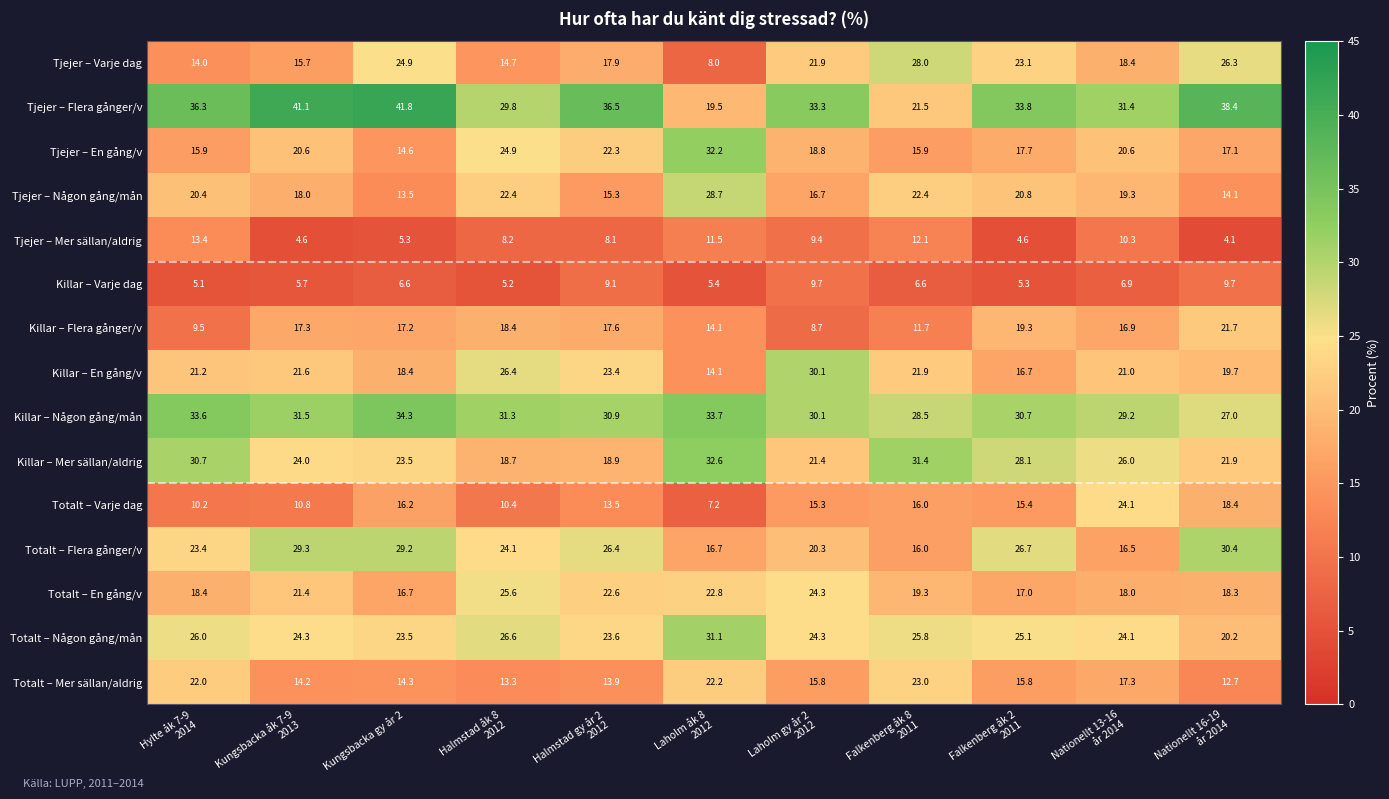

Which series has the largest range (max minus min)?

Tjejer – Flera gånger/v